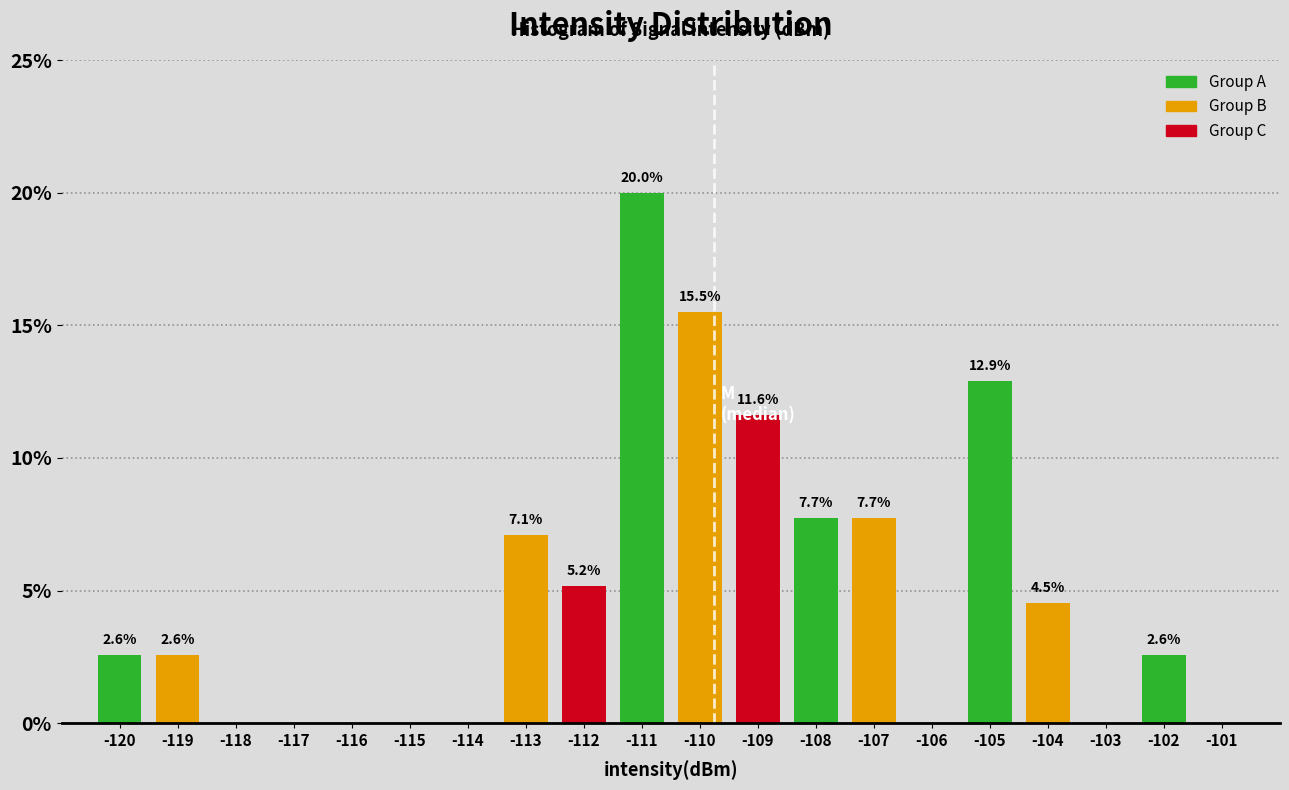

Reading left to right, extract all data points from this chart.

-120=2.6	-119=2.6	-118=0.0	-117=0.0	-116=0.0	-115=0.0	-114=0.0	-113=7.1	-112=5.2	-111=20.0	-110=15.5	-109=11.6	-108=7.7	-107=7.7	-106=0.0	-105=12.9	-104=4.5	-103=0.0	-102=2.6	-101=0.0